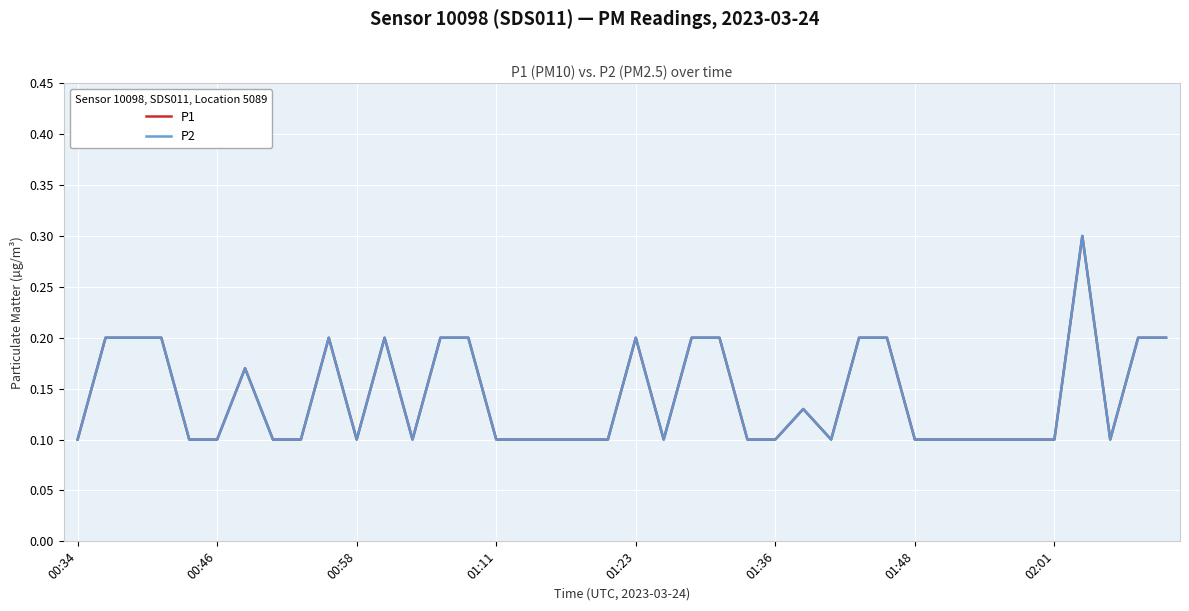

At which category does the chart reach its peak across all series?

36